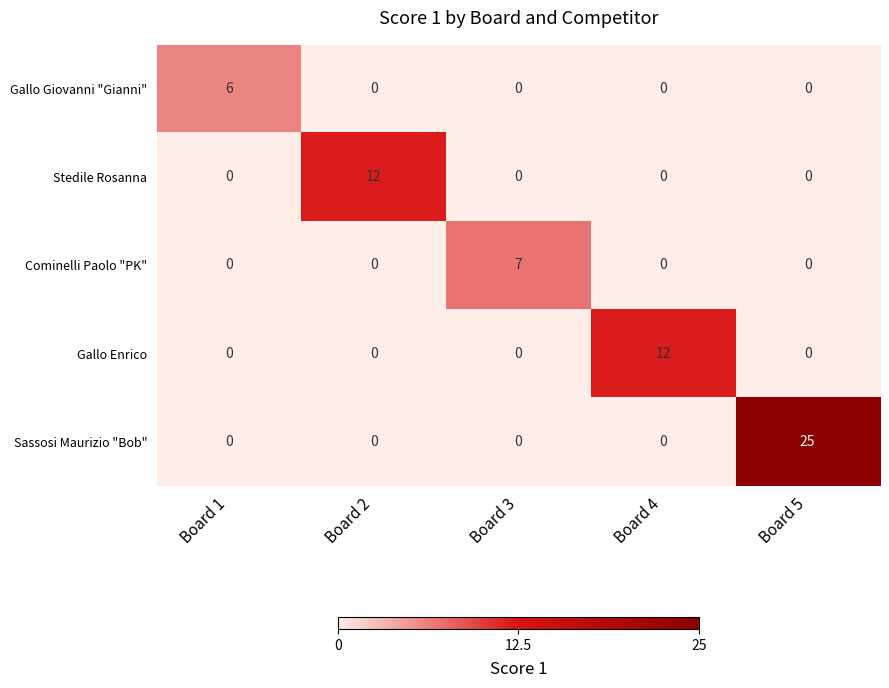

Reading left to right, list all the values displayed in this chart.

Gallo Giovanni "Gianni": 6	0	0	0	0
Stedile Rosanna: 0	12	0	0	0
Cominelli Paolo "PK": 0	0	7	0	0
Gallo Enrico: 0	0	0	12	0
Sassosi Maurizio "Bob": 0	0	0	0	25